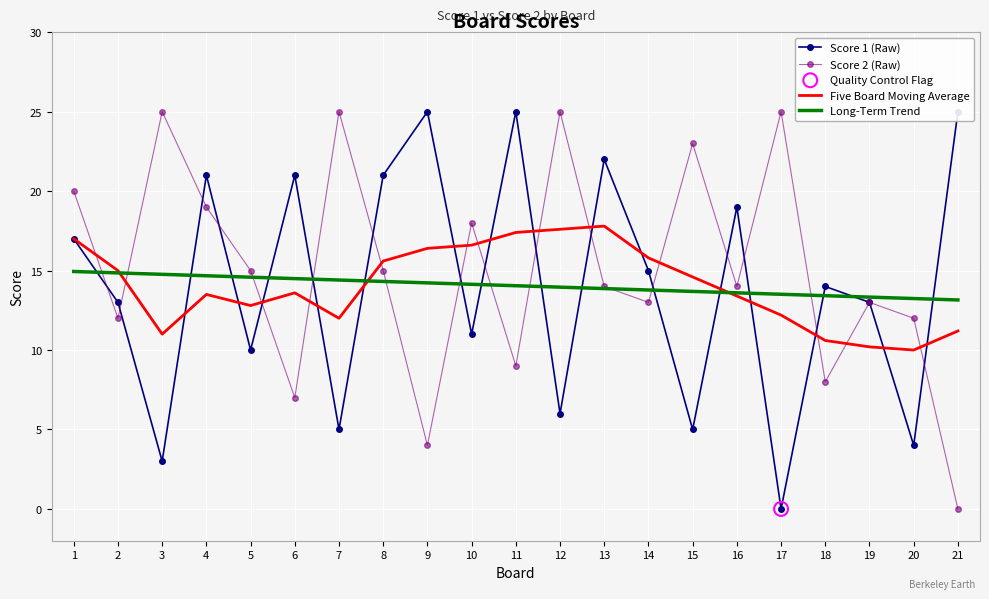

Which series reaches the minimum Y coordinate?

Score 1 (Raw)